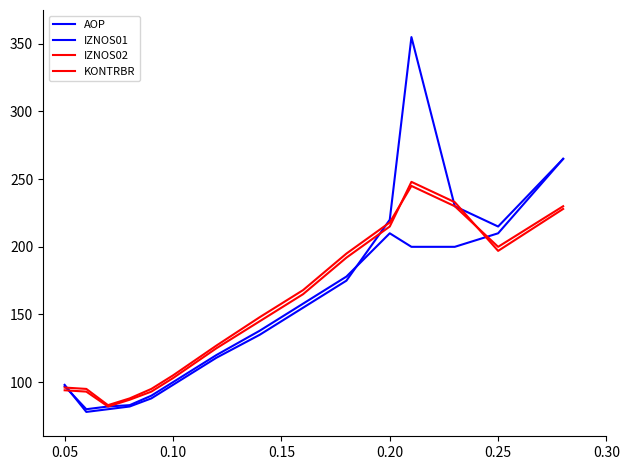

How many series are shown in this chart?

4